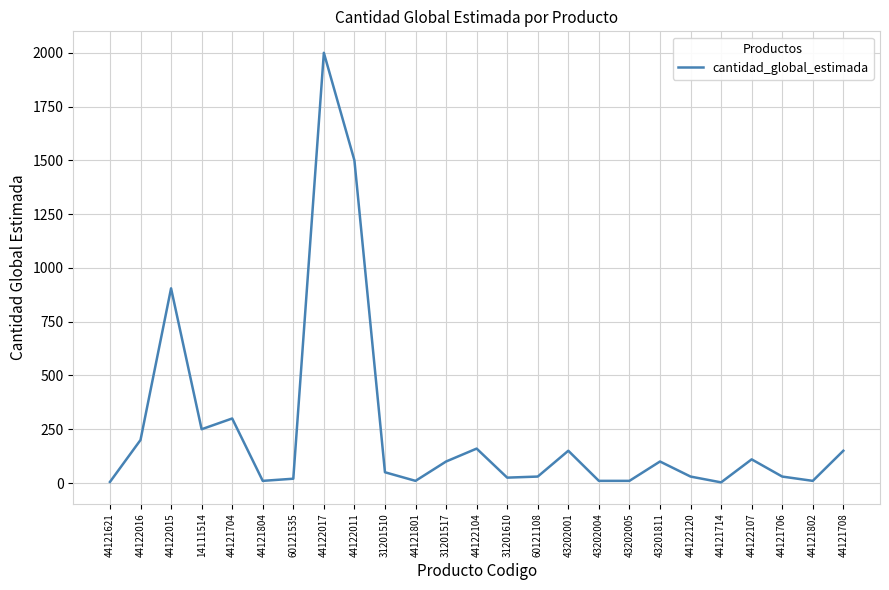

Where is the data nearest to the value 1001?

44122015